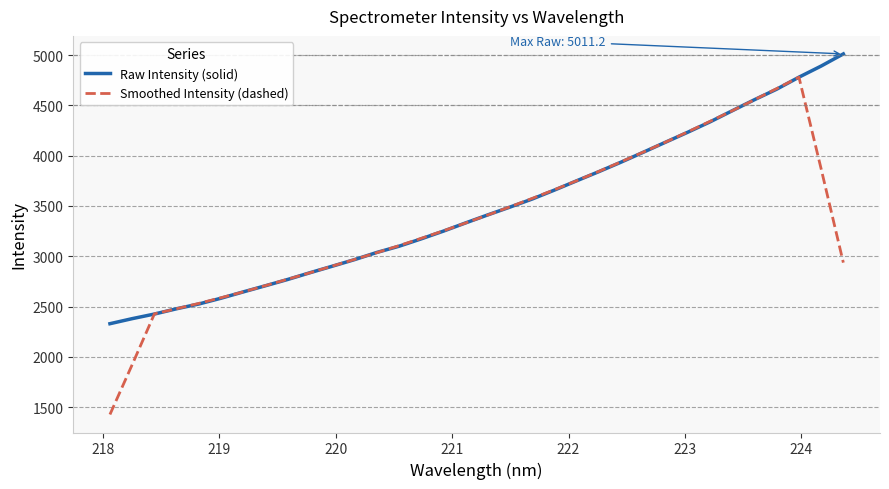

What is the maximum value for Raw Intensity (solid)?

5011.2